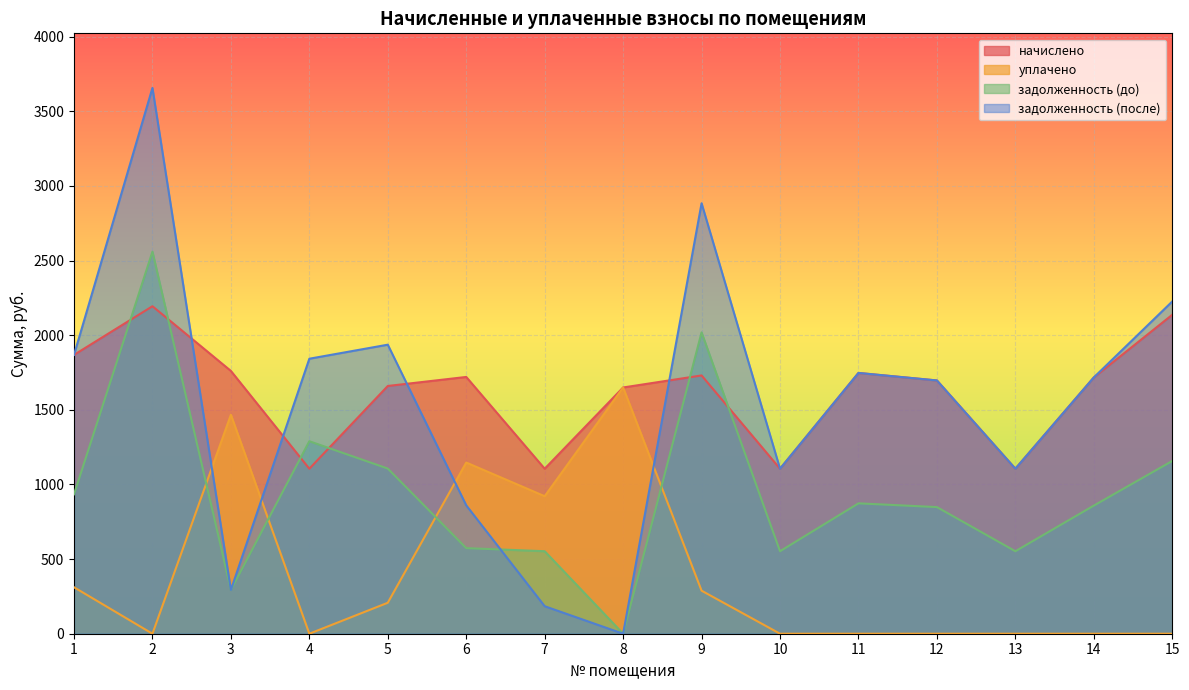

How many lines are shown in the chart?

4